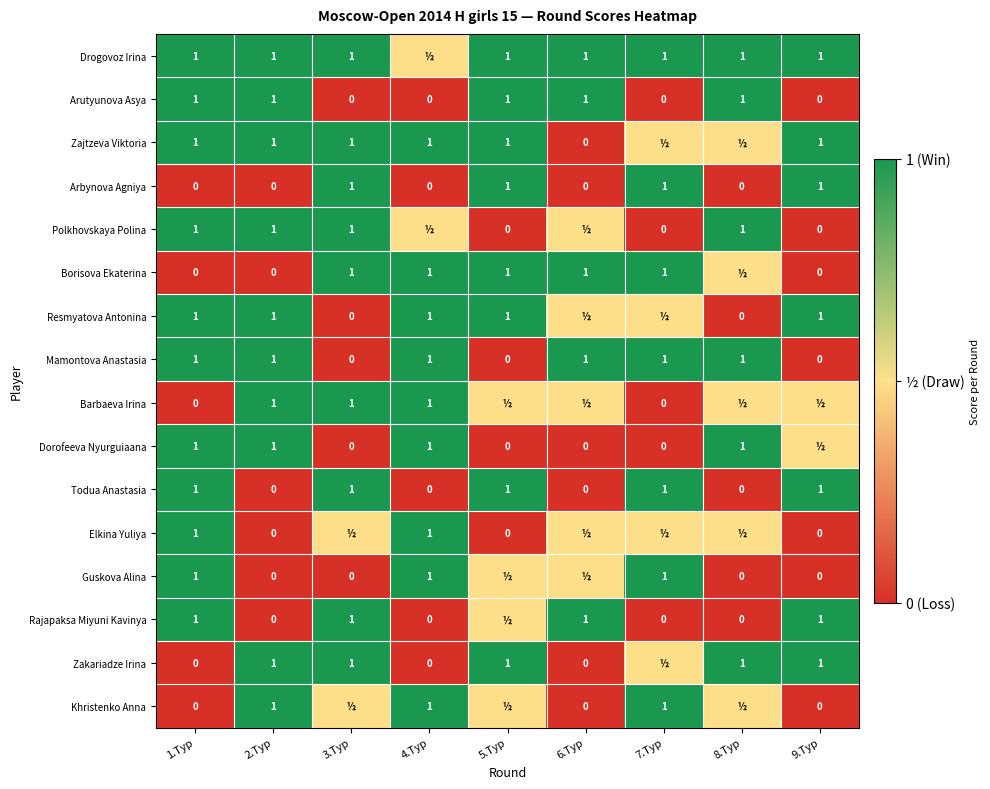

What is the difference between the Mamontova Anastasia values at 9.Тур and 7.Тур?

1.0